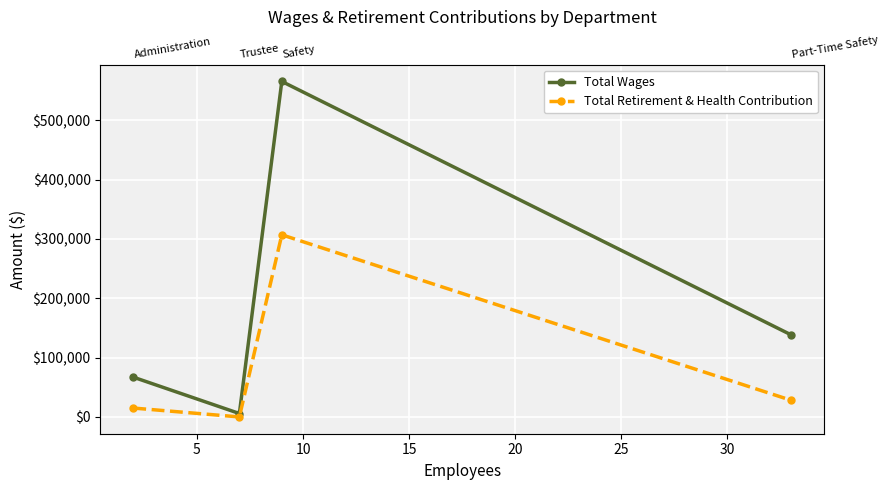

What is the value of the Total Retirement & Health Contribution point at the 1st from the left?

15002